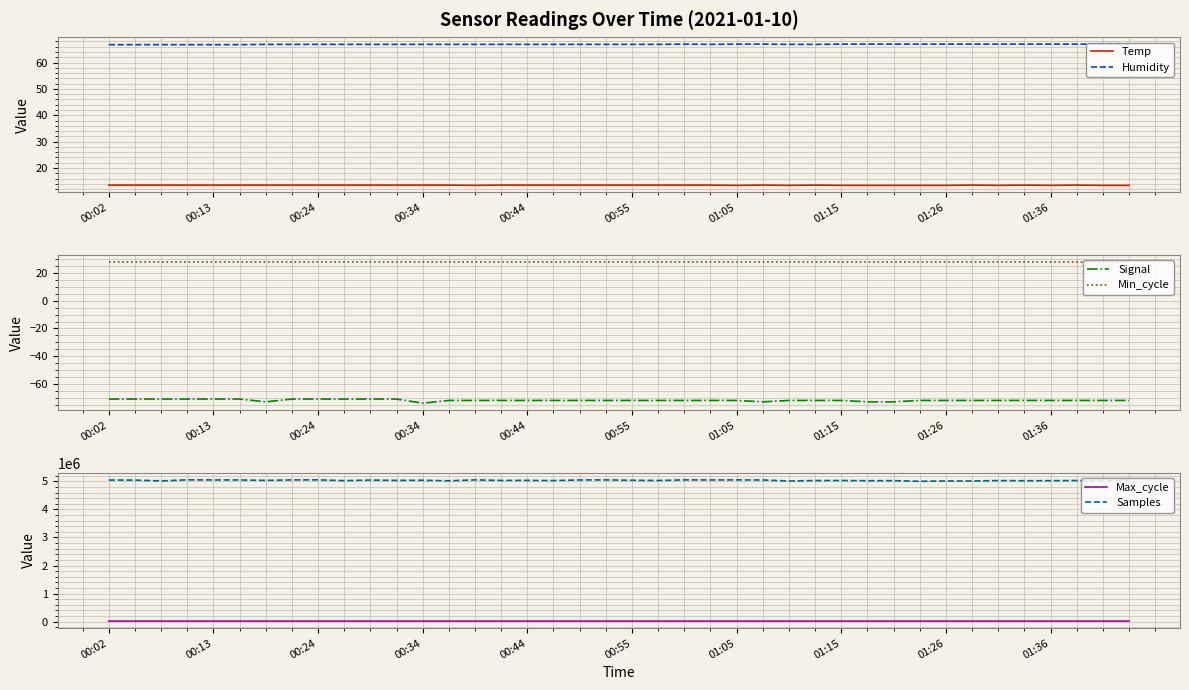

What is the minimum value shown in the chart?

-74.0